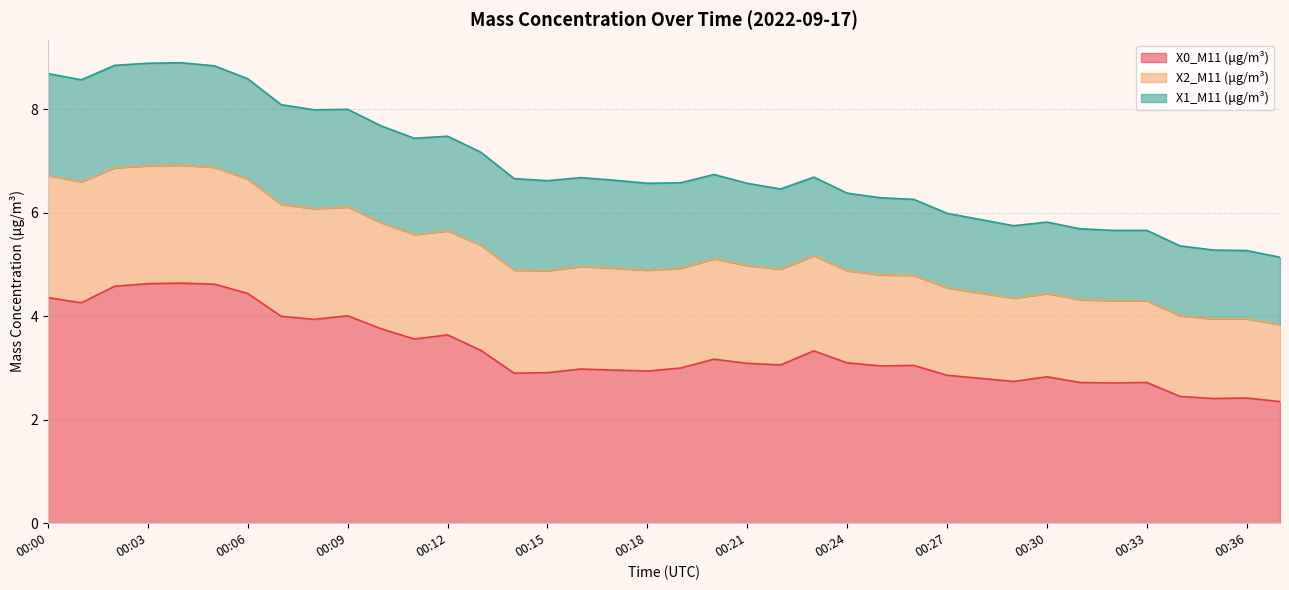

What is the highest value of the X0_M11 (μg/m³) series?

4.6